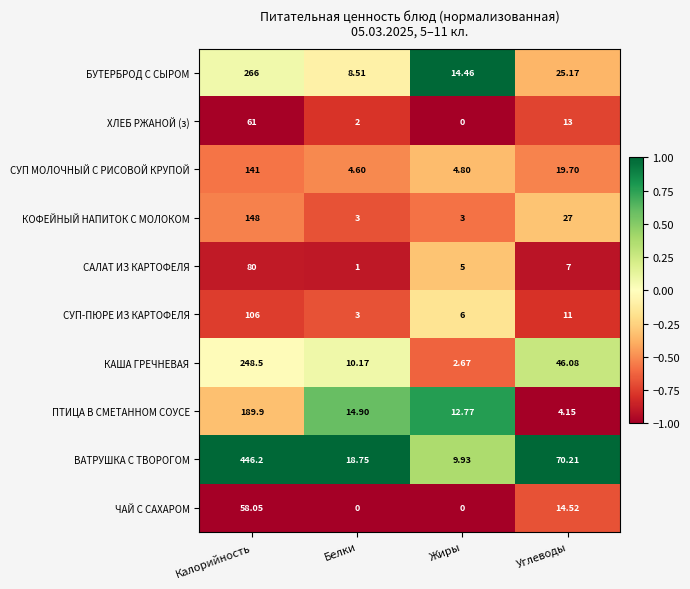

What is the difference between the highest and lowest values at Углеводы?

66.1